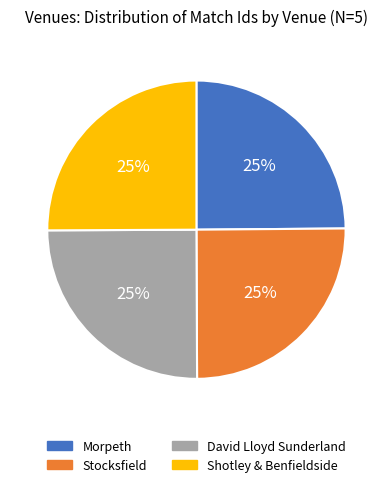

Is it true that Morpeth is 40% of the pie?

False